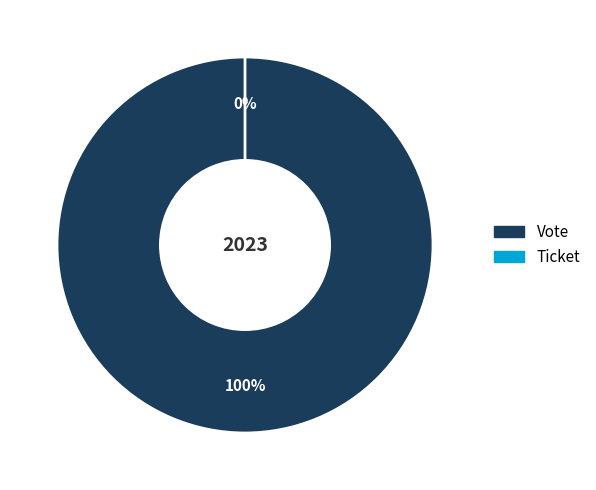

How many segments does this pie chart have?

2